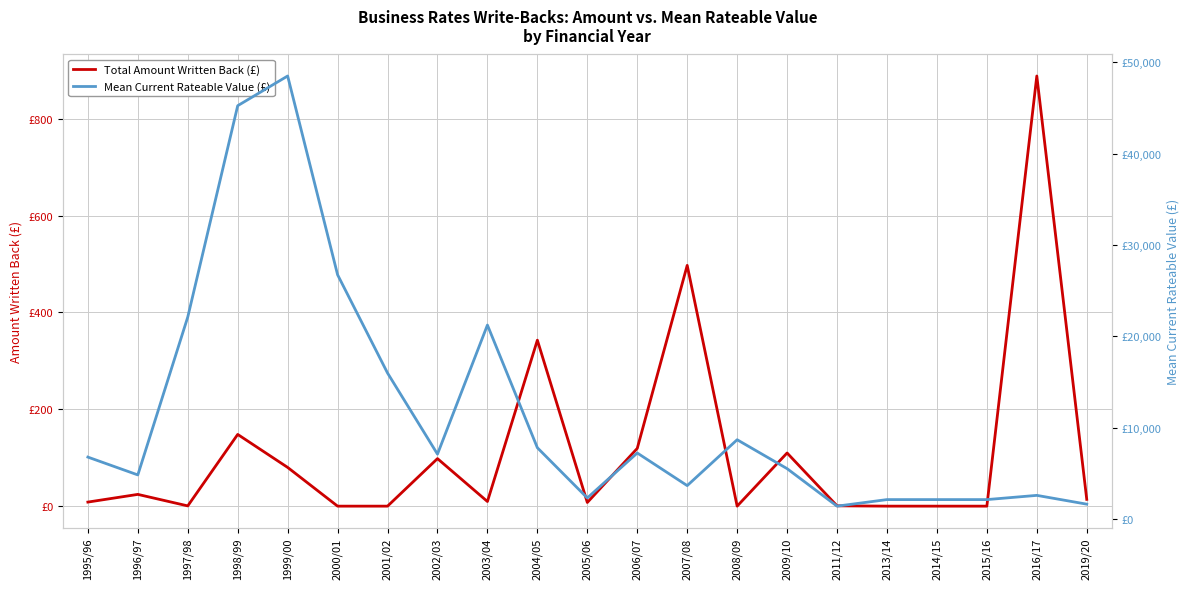

At which label does Total Amount Written Back (£) reach its minimum?

2000/01